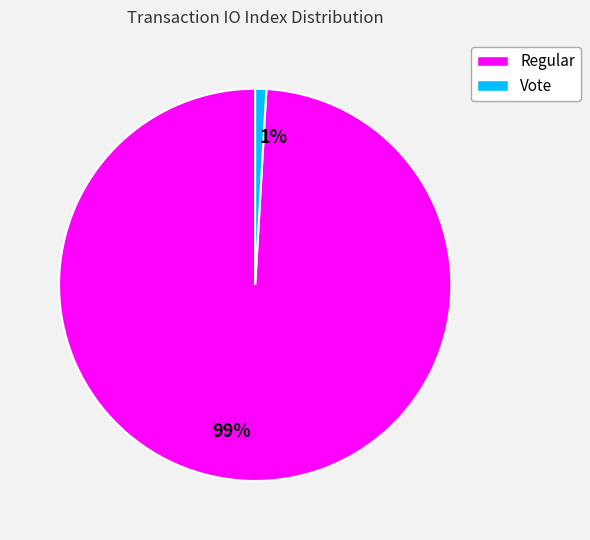

Is it true that Vote is 1% of the pie?

True